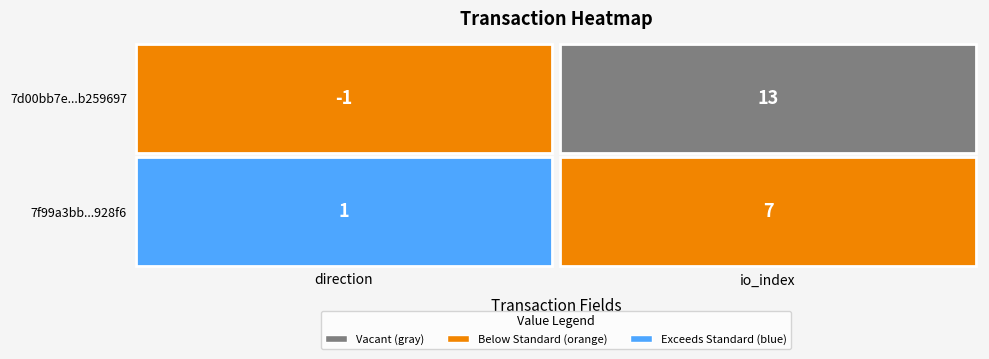

True or false: 7d00bb7e3c2845885e2241c521df6263b259697 has a value of -1 at 0.

False